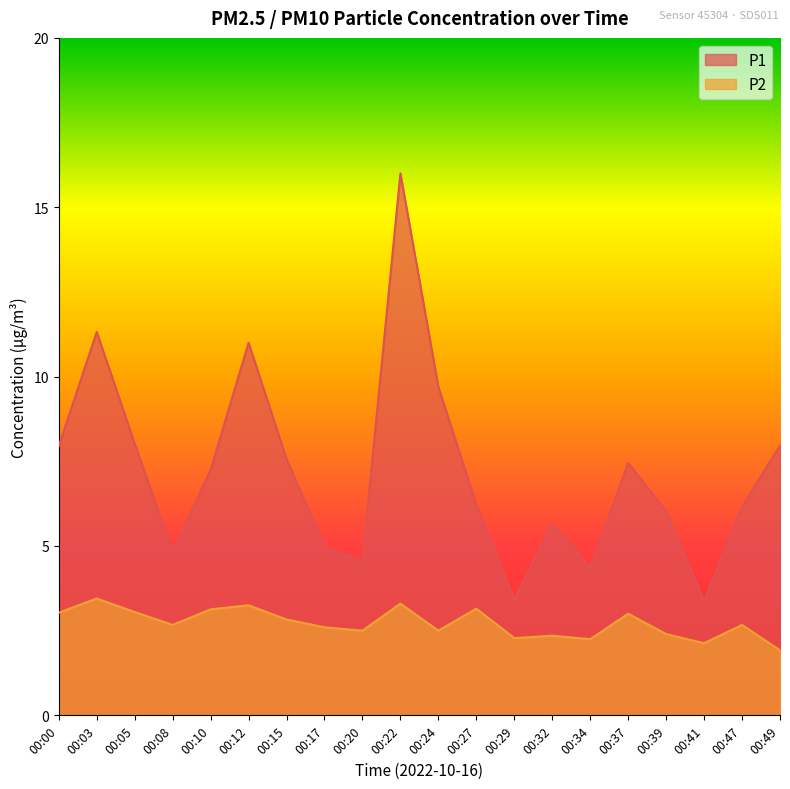

Reading right to left, transcribe all the data shown in this chart.

P1: 00:49=8.0	00:47=6.2	00:41=3.4	00:39=6.0	00:37=7.5	00:34=4.3	00:32=5.7	00:29=3.4	00:27=6.2	00:24=9.7	00:22=16.0	00:20=4.6	00:17=5.0	00:15=7.6	00:12=11.0	00:10=7.2	00:08=4.8	00:05=8.0	00:03=11.3	00:00=8.0
P2: 00:49=1.9	00:47=2.7	00:41=2.1	00:39=2.4	00:37=3.0	00:34=2.2	00:32=2.4	00:29=2.3	00:27=3.1	00:24=2.5	00:22=3.3	00:20=2.5	00:17=2.6	00:15=2.8	00:12=3.2	00:10=3.1	00:08=2.7	00:05=3.0	00:03=3.5	00:00=3.0